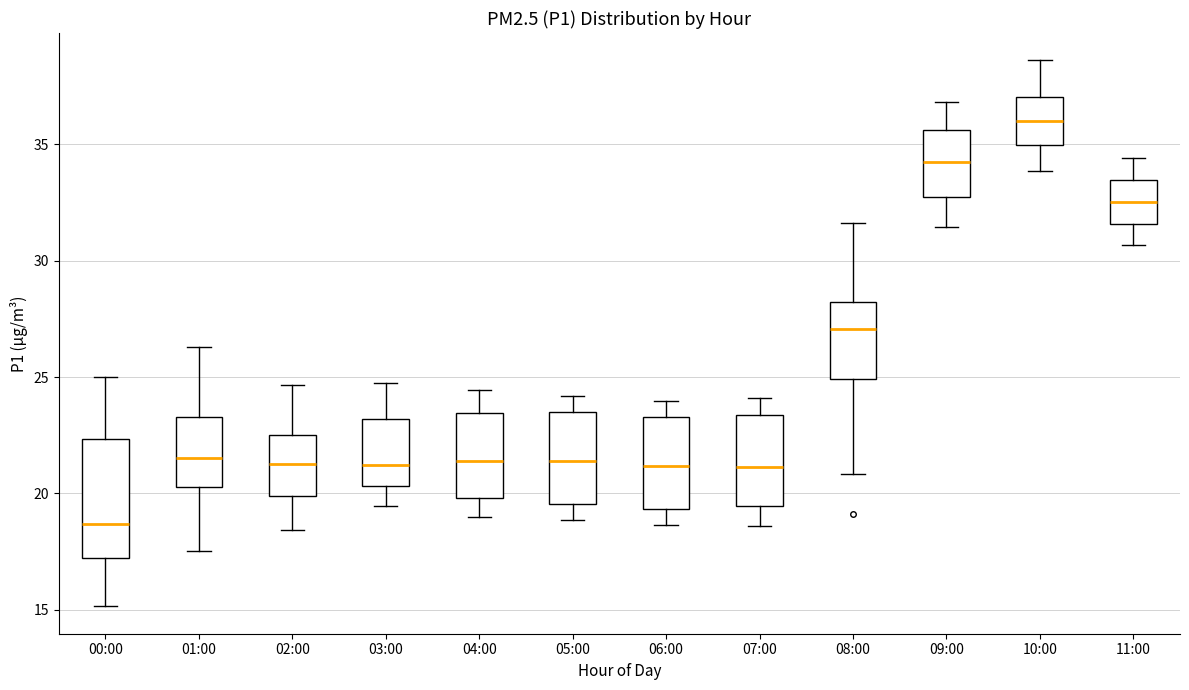

Reading left to right, transcribe this box plot: for each box, give where its median line is, the range the box spans, and where its two whiskers end, as read against the y-axis. The values are not printed on the chart, so give them approximately, as read against the axis.

00:00: median 18.5, box 17.5 to 22.5, whiskers 15.0 to 25.0
01:00: median 21.5, box 20.5 to 23.5, whiskers 17.5 to 26.5
02:00: median 21.5, box 20.0 to 22.5, whiskers 18.5 to 24.5
03:00: median 21.0, box 20.5 to 23.0, whiskers 19.5 to 25.0
04:00: median 21.5, box 20.0 to 23.5, whiskers 19.0 to 24.5
05:00: median 21.5, box 19.5 to 23.5, whiskers 19.0 to 24.0
06:00: median 21.0, box 19.5 to 23.5, whiskers 18.5 to 24.0
07:00: median 21.0, box 19.5 to 23.5, whiskers 18.5 to 24.0
08:00: median 27.0, box 25.0 to 28.0, whiskers 21.0 to 31.5
09:00: median 34.5, box 32.5 to 35.5, whiskers 31.5 to 37.0
10:00: median 36.0, box 35.0 to 37.0, whiskers 34.0 to 38.5
11:00: median 32.5, box 31.5 to 33.5, whiskers 30.5 to 34.5